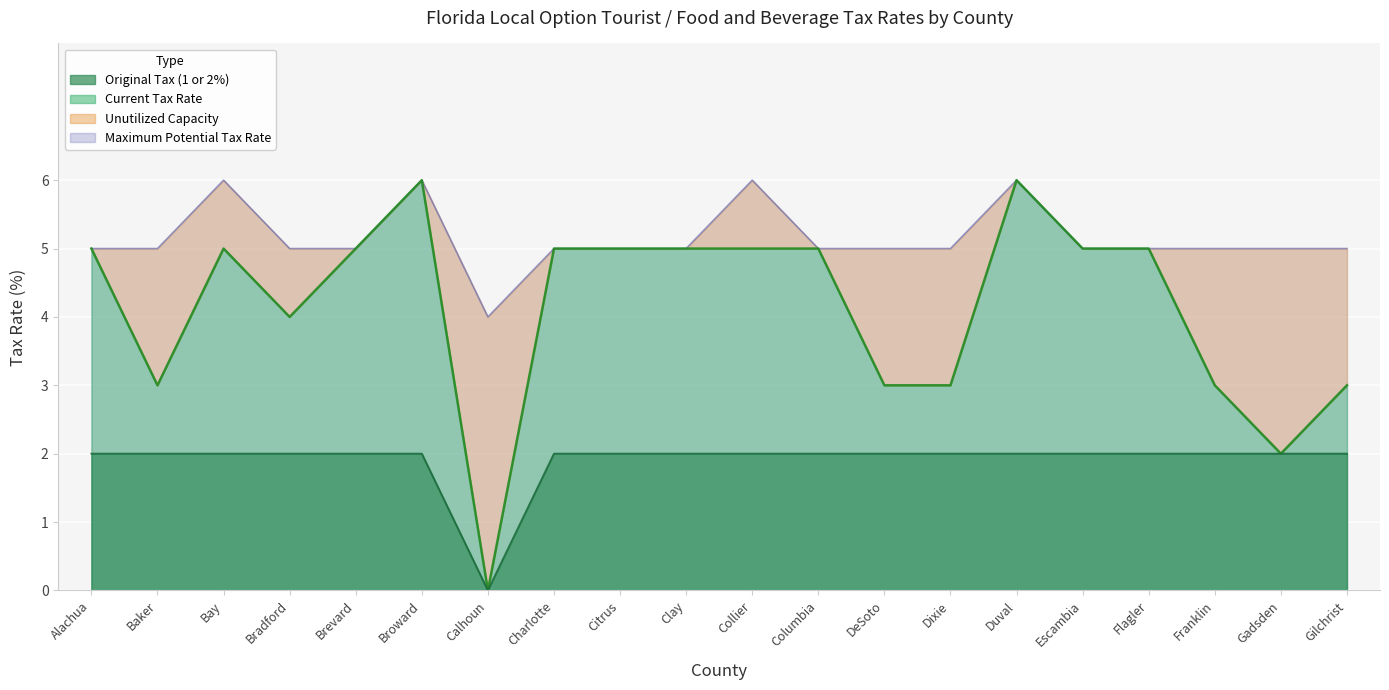

The value of Original Tax at Duval is 4. True or false?

False